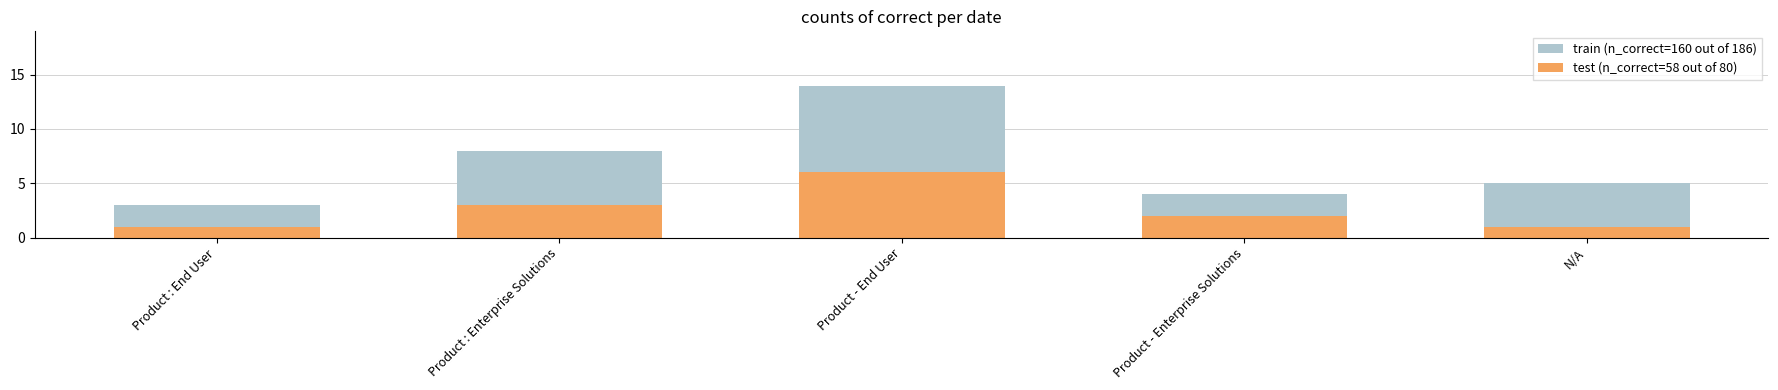

Which series changed the most between Product : Enterprise Solutions and N/A?

train (n_correct=160 out of 186)